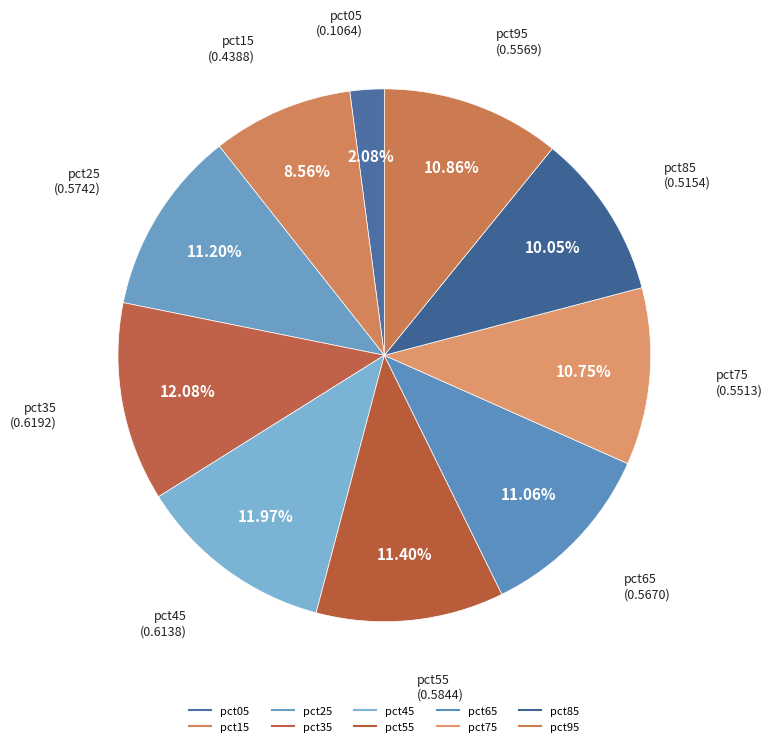

Is it true that pct95 is 11% of the pie?

True